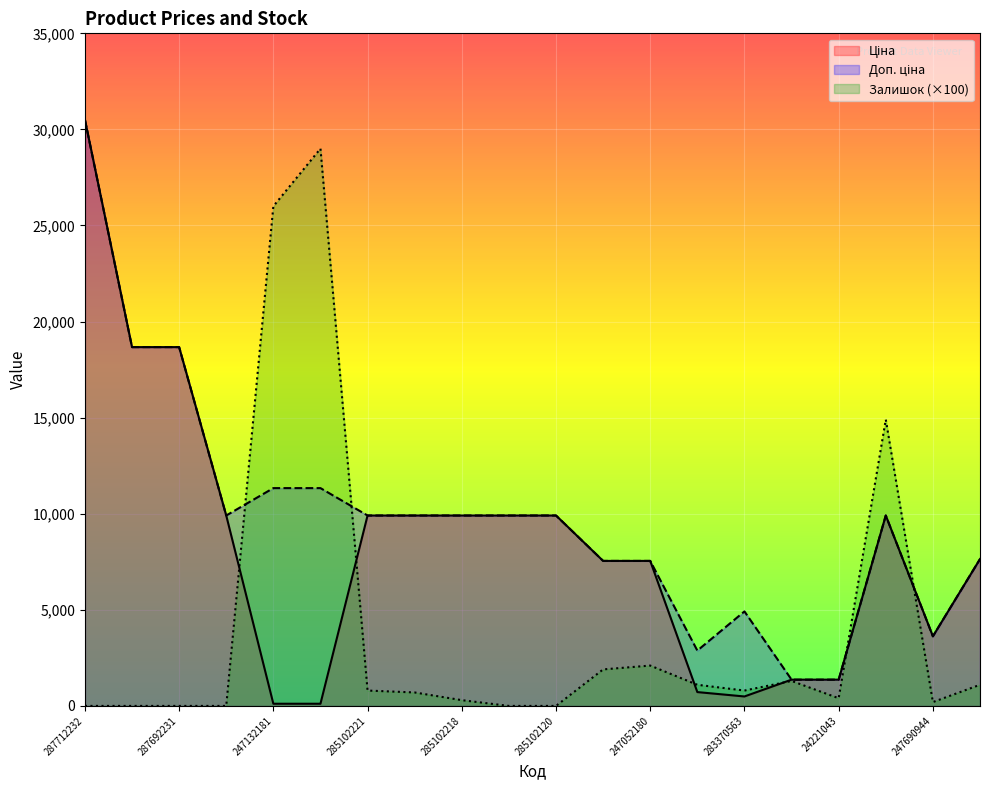

The Ціна series shows 9908.5 at 285102216. True or false?

True